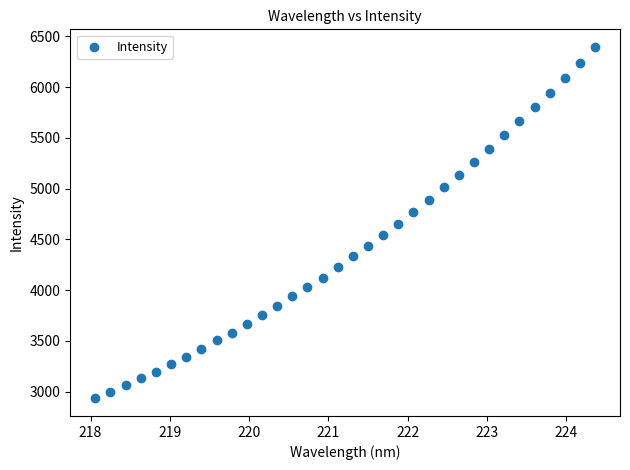

What is the range of X values (max minus min)?

6.3